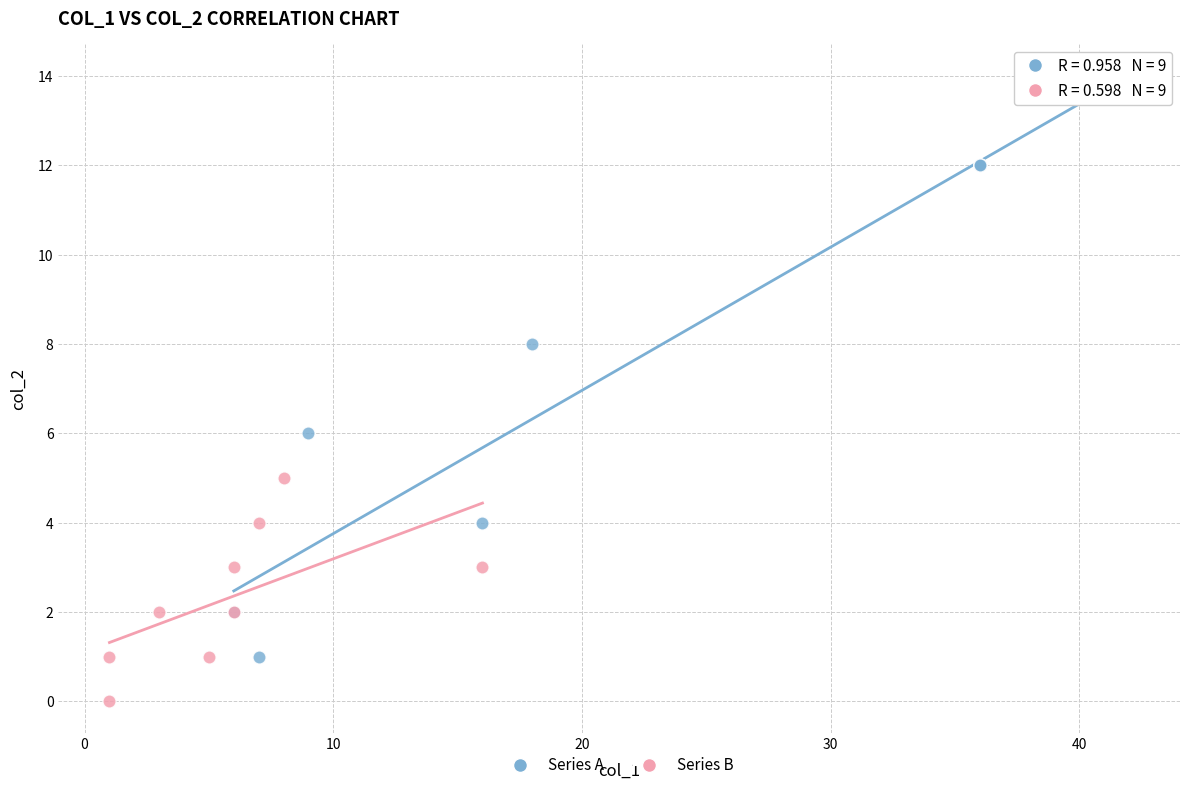

Which series contains the highest Y value?

Series A